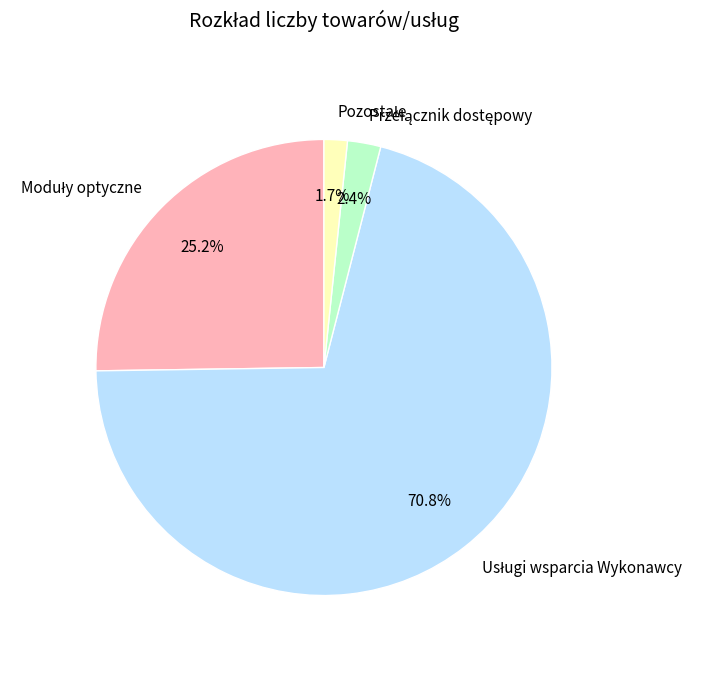

Is there a majority slice in this chart?

Yes